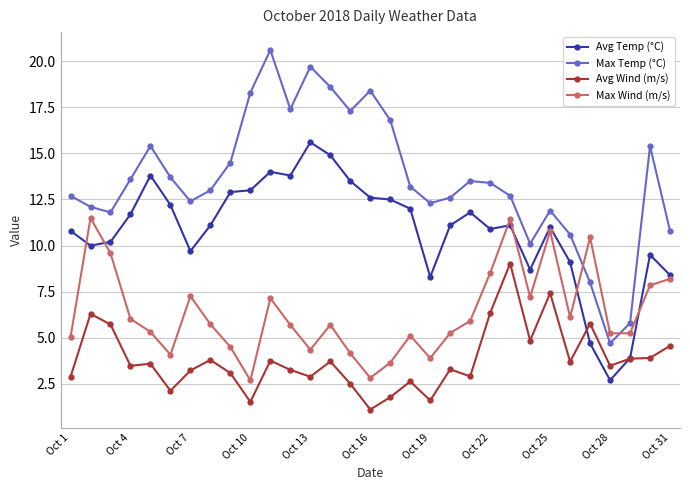

What is the average value of the Max Temp (°C) series?

13.6